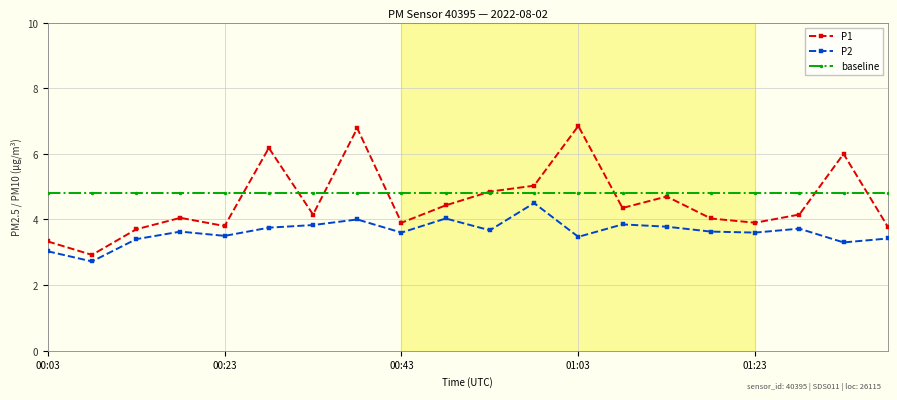

True or false: P2 has more than 2 points higher than both neighbors.

True